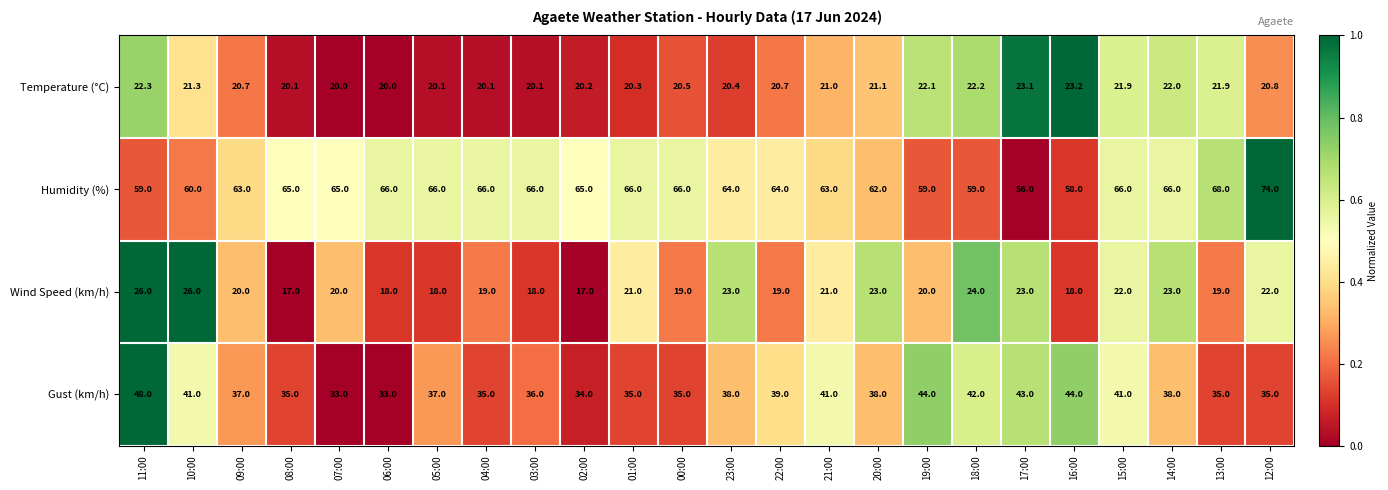

The value of Gust (km/h) at 15:00 is 41.0. True or false?

True